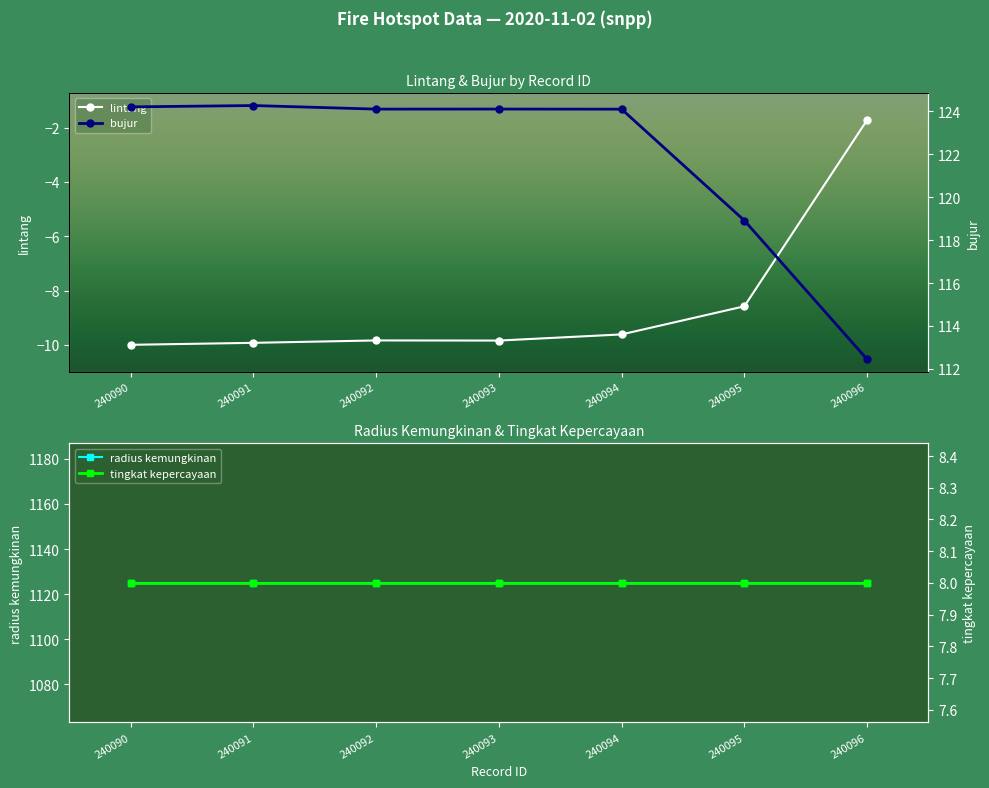

Where is tingkat kepercayaan nearest to the value 8?

240090